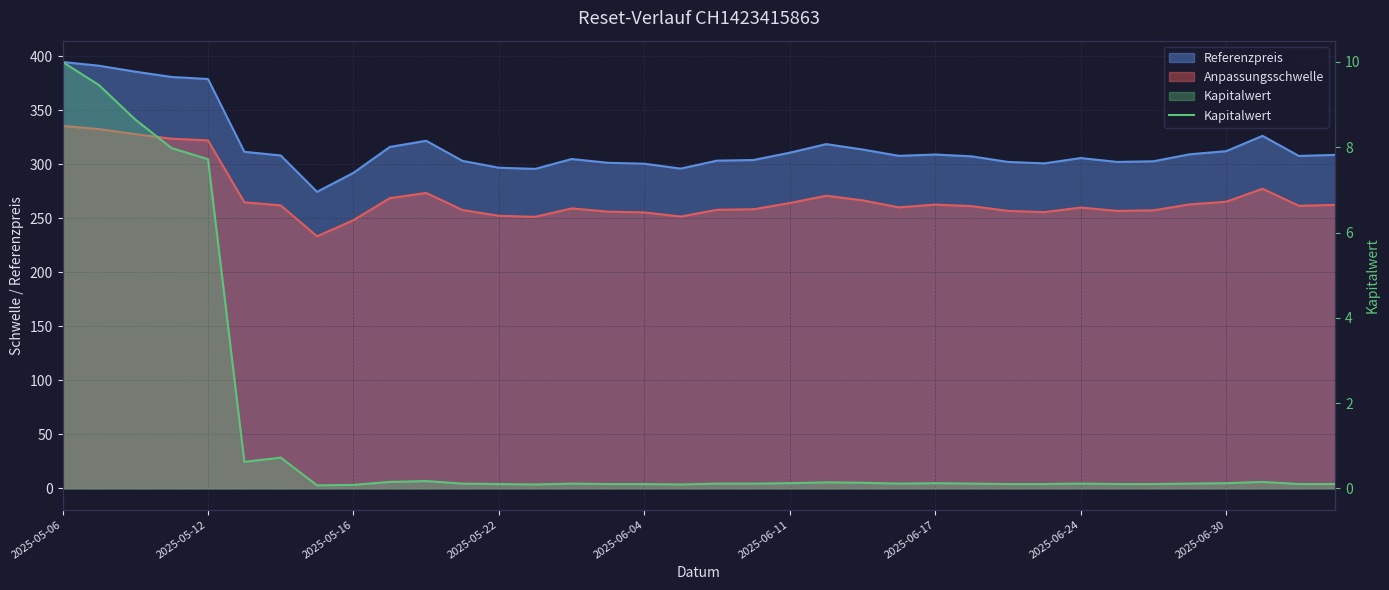

Count the number of categories in the chart.

36